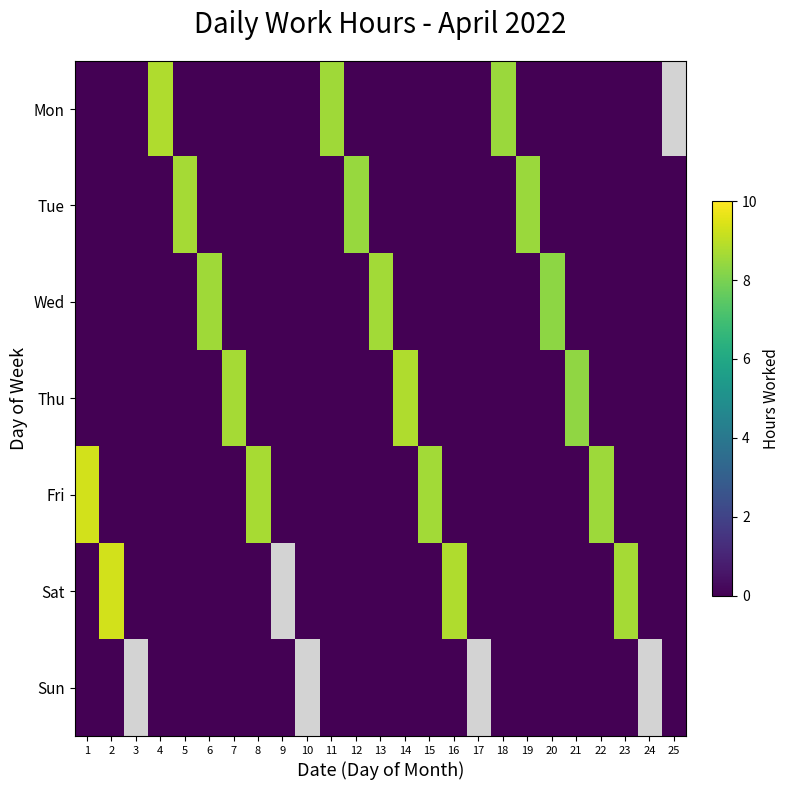

Which label corresponds to the smallest value in the chart?

1